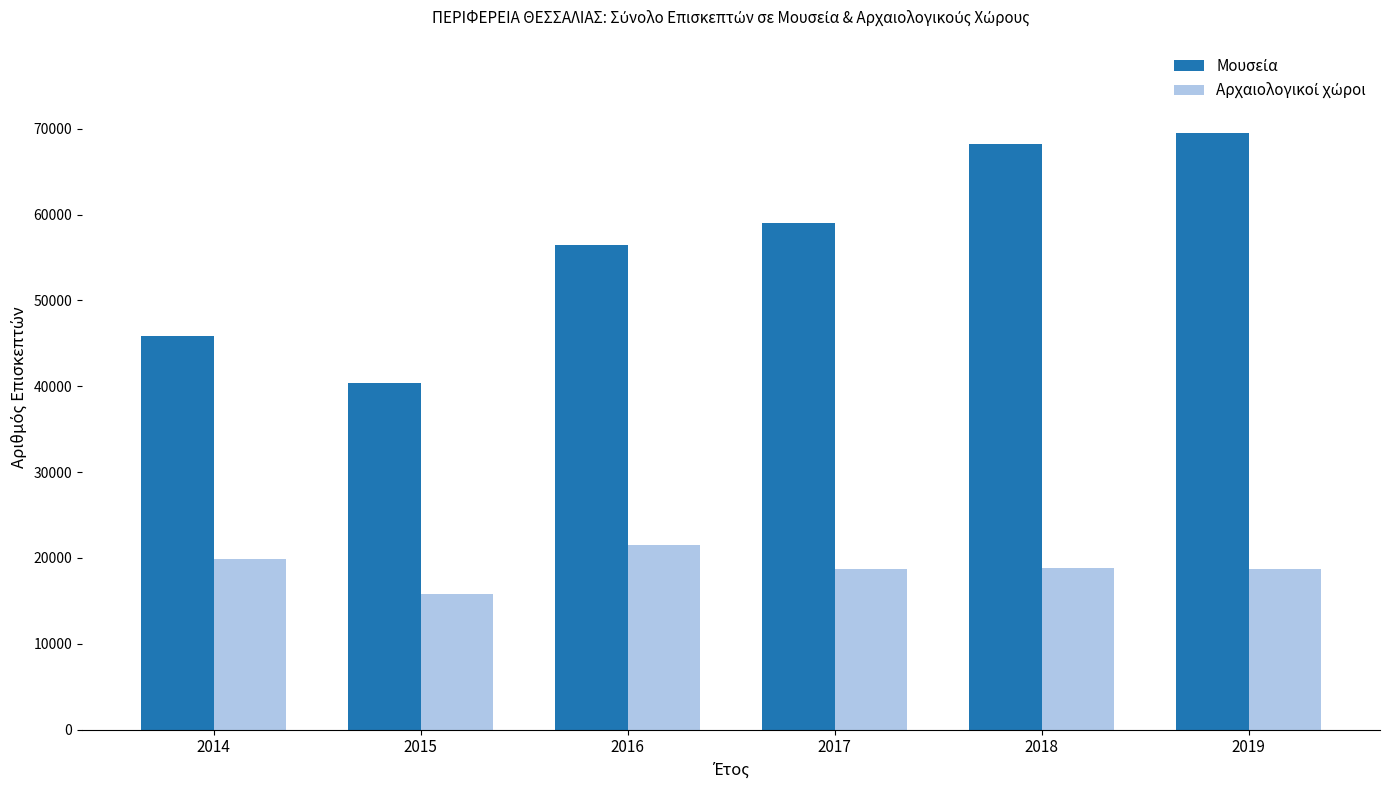

What is the smallest value displayed?

15817